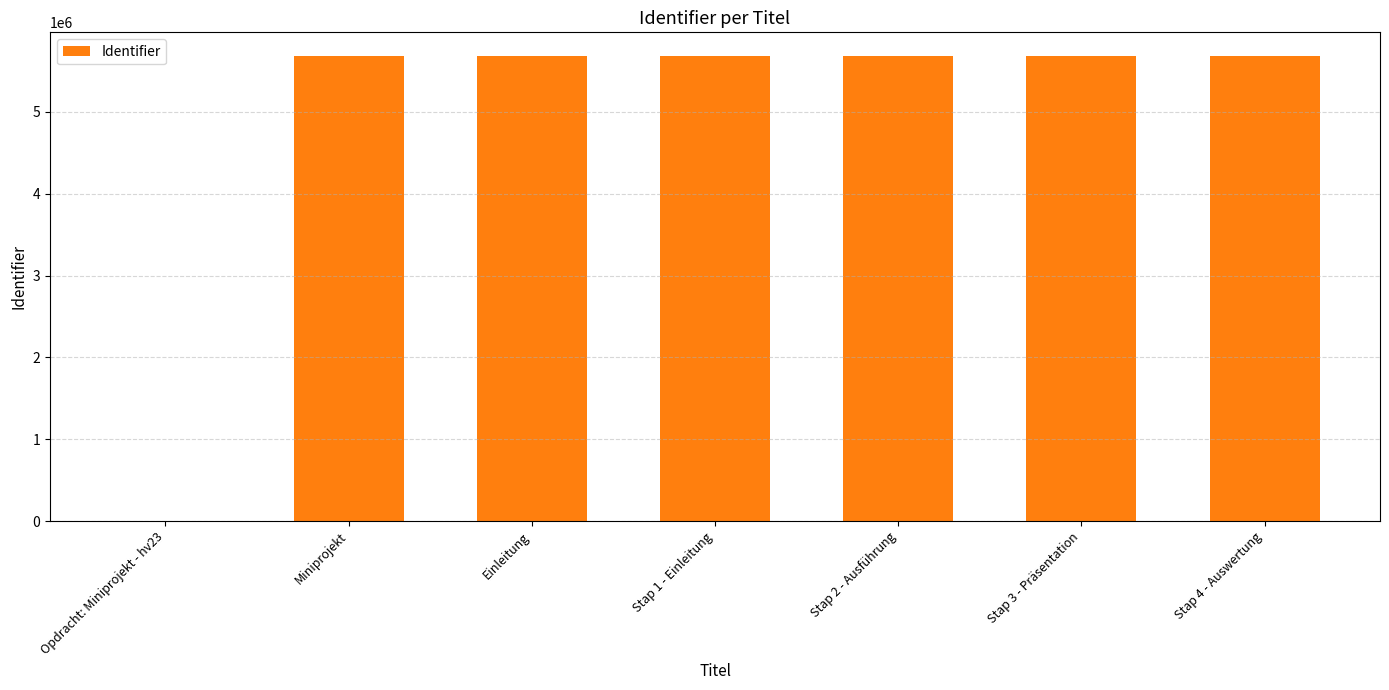

What is the sum of all values?

34130672